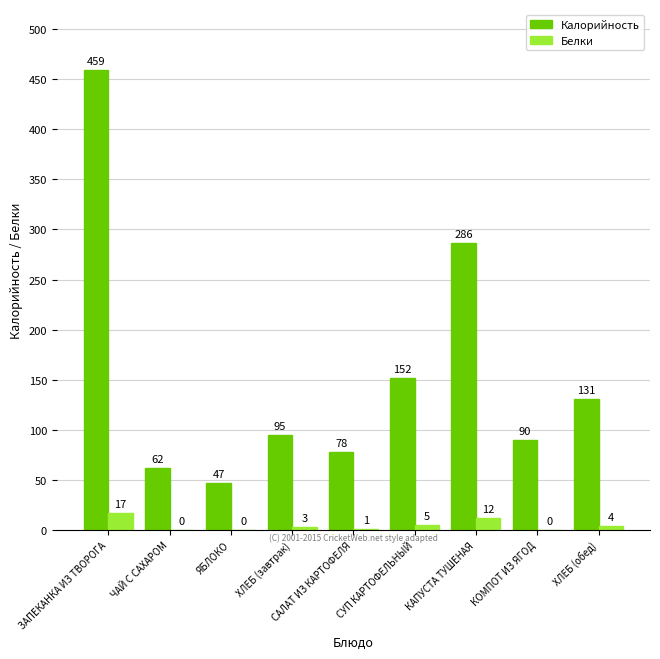

What is the difference between the Калорийность values at САЛАТ ИЗ КАРТОФЕЛЯ and СУП КАРТОФЕЛЬНЫЙ?

74